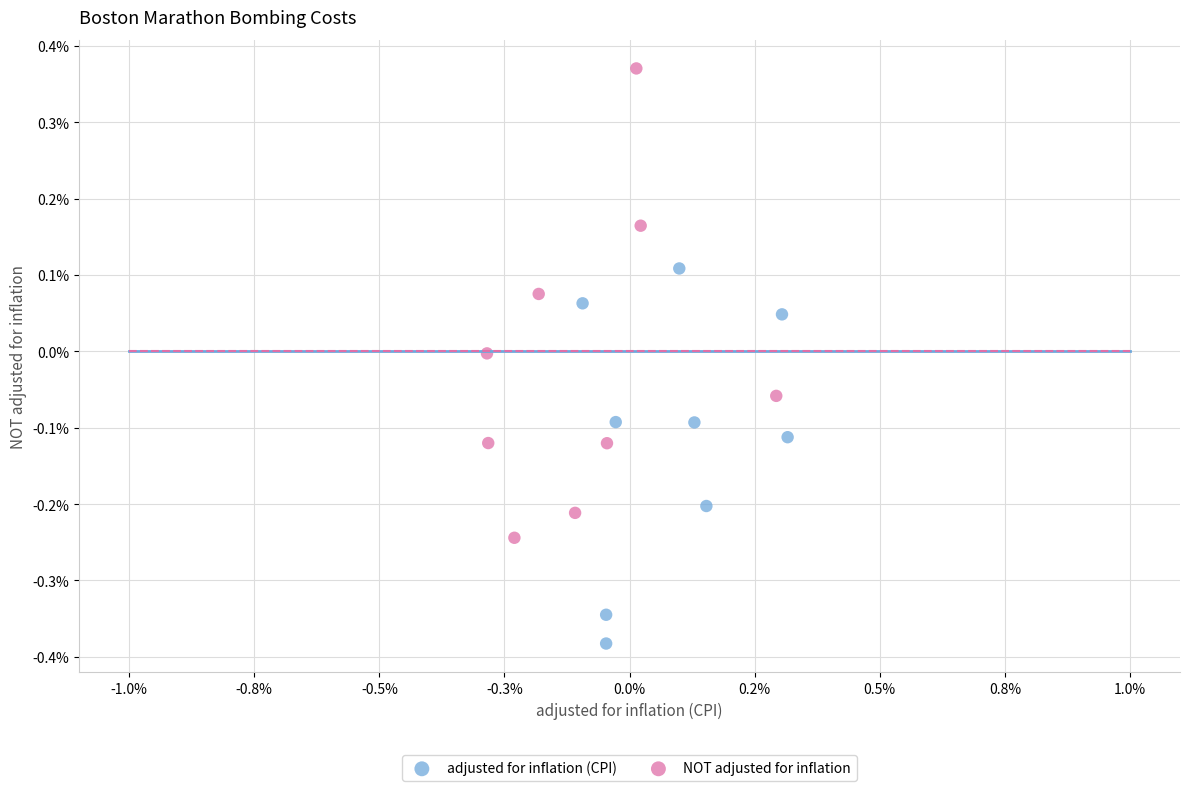

Which series reaches the minimum Y coordinate?

adjusted for inflation (CPI)